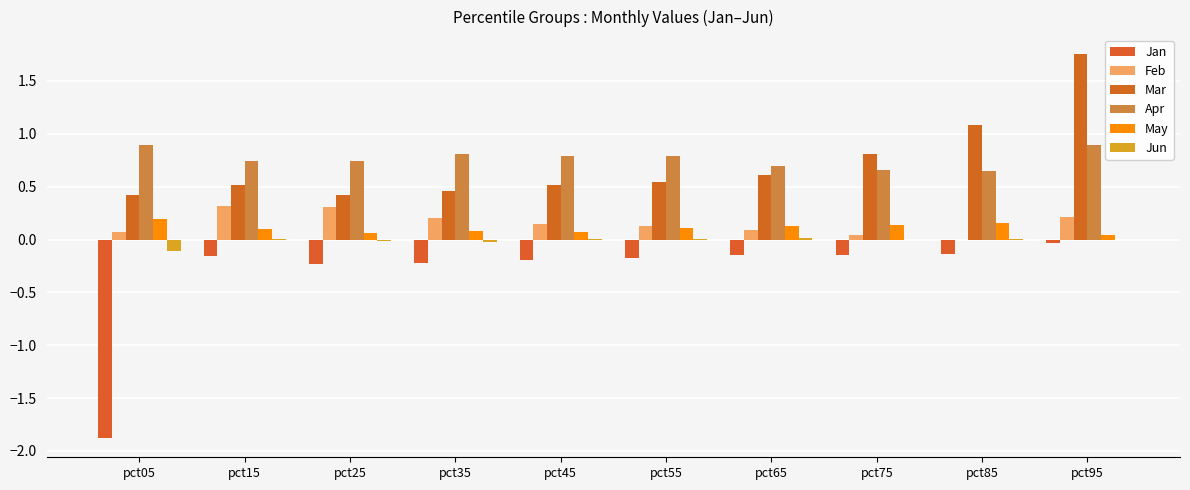

Rank the series at pct65 from lowest to highest value.

Jan, Jun, Feb, May, Mar, Apr